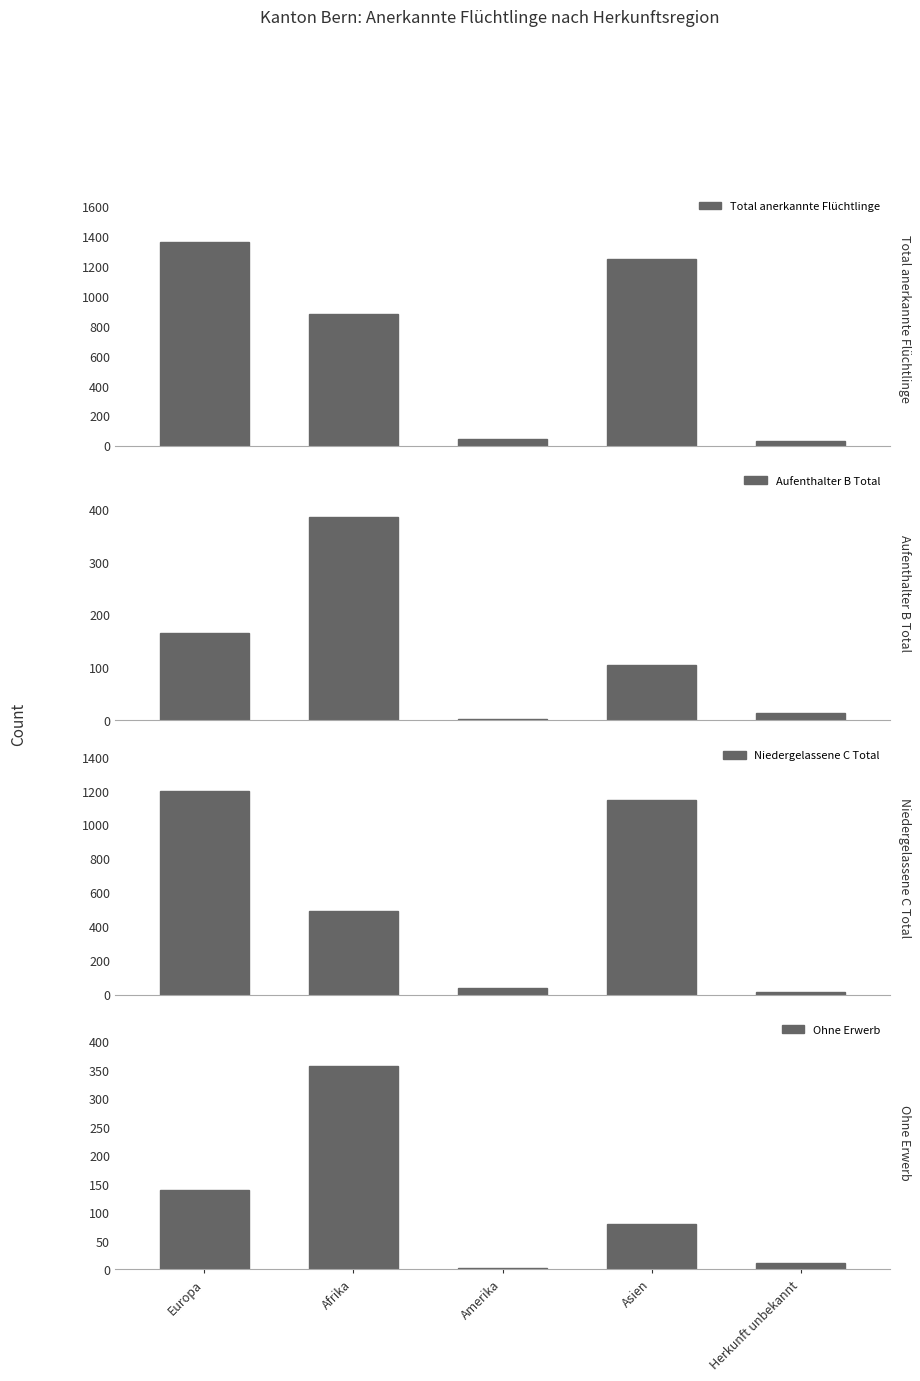

Which series has the widest spread of values?

Total anerkannte Flüchtlinge